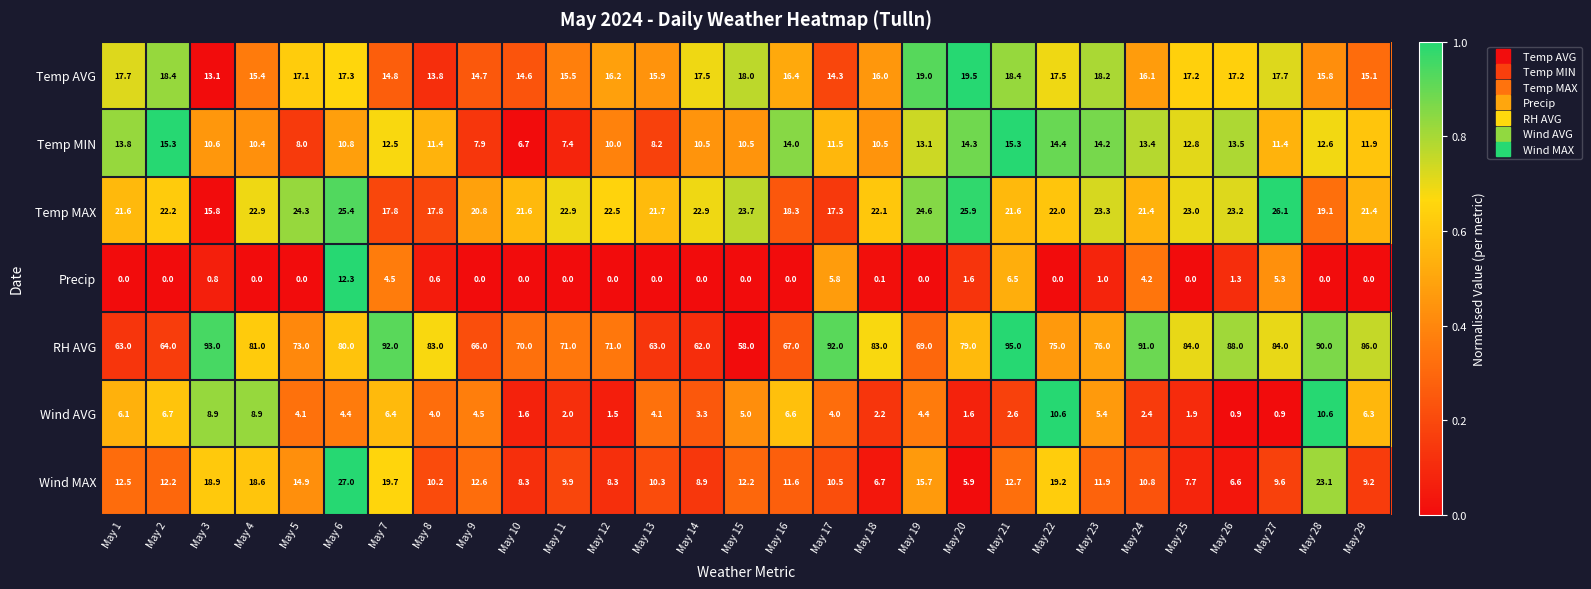

What is the approximate value of RH AVG at May 4?

81.0